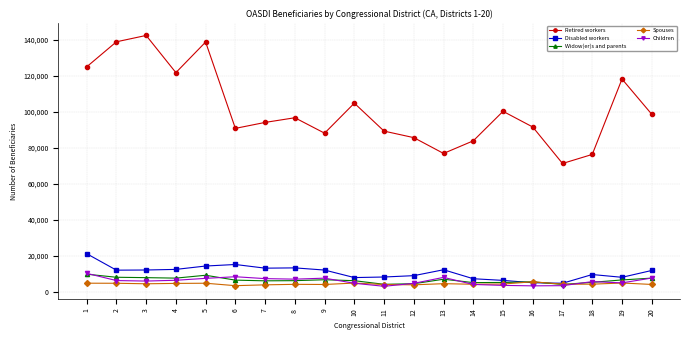

What is the difference between the maximum and minimum values in the Retired workers series?

71022